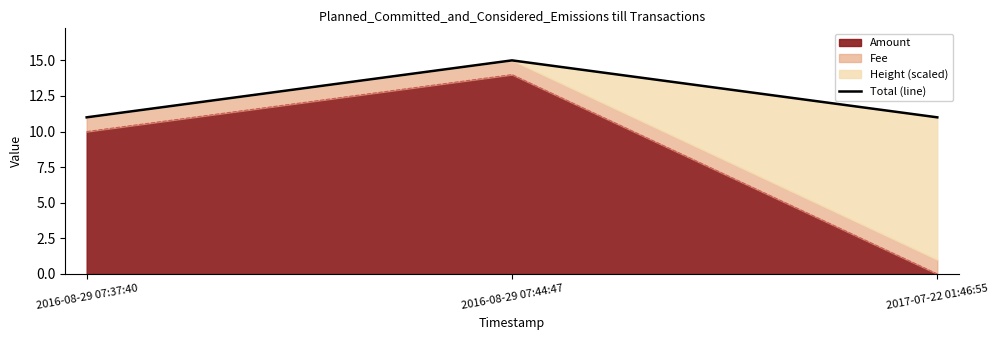

Reading left to right, transcribe all the data shown in this chart.

11.0	15.0	11.0